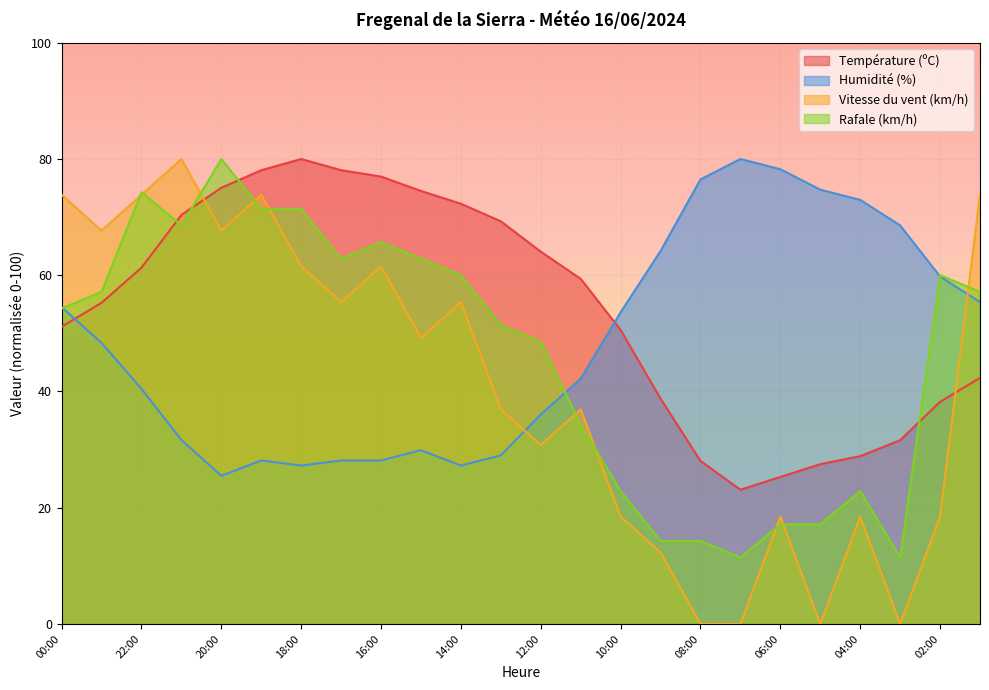

Which series has the widest spread of values?

Vitesse du vent (km/h)